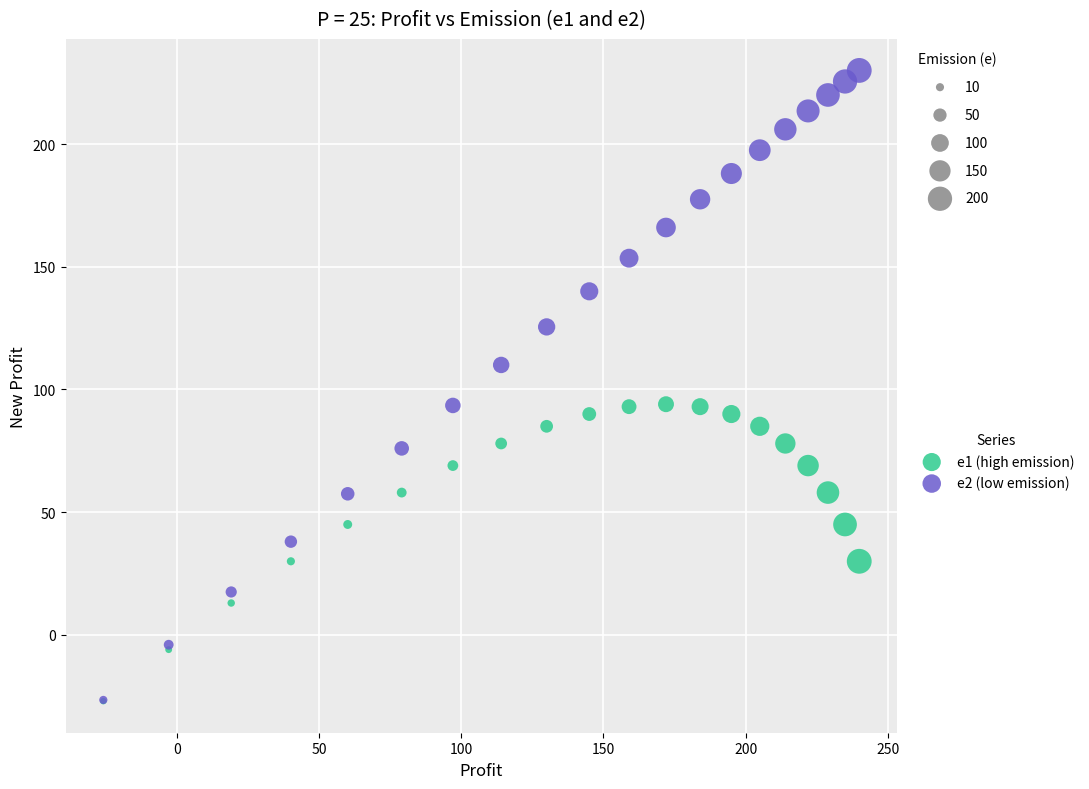

What are all the series names shown in the legend?

e1 (high emission), e2 (low emission)